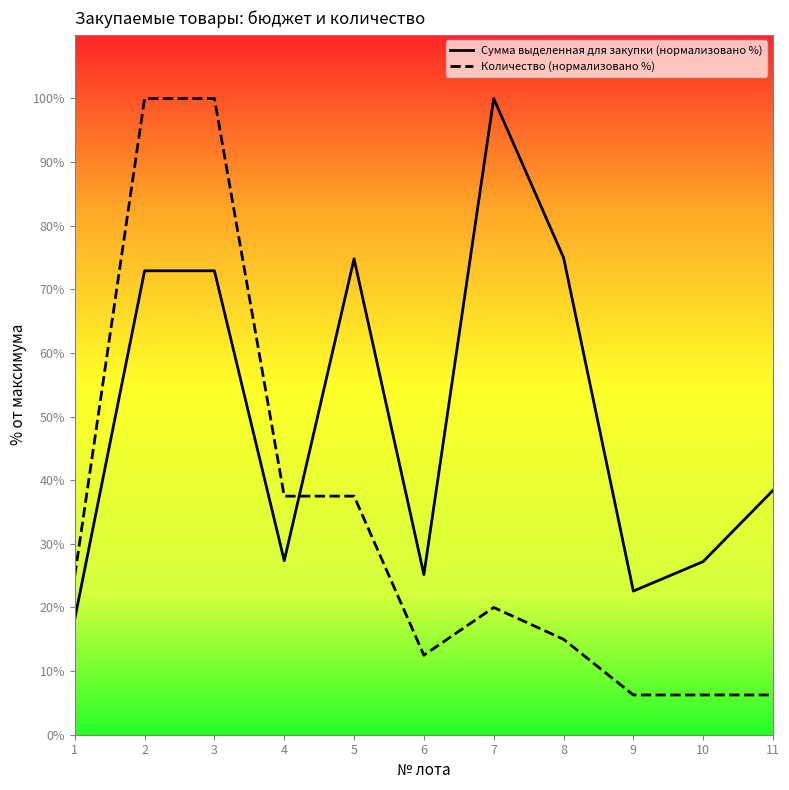

The Количество (нормализовано %) series shows 10.3 at 7. True or false?

False